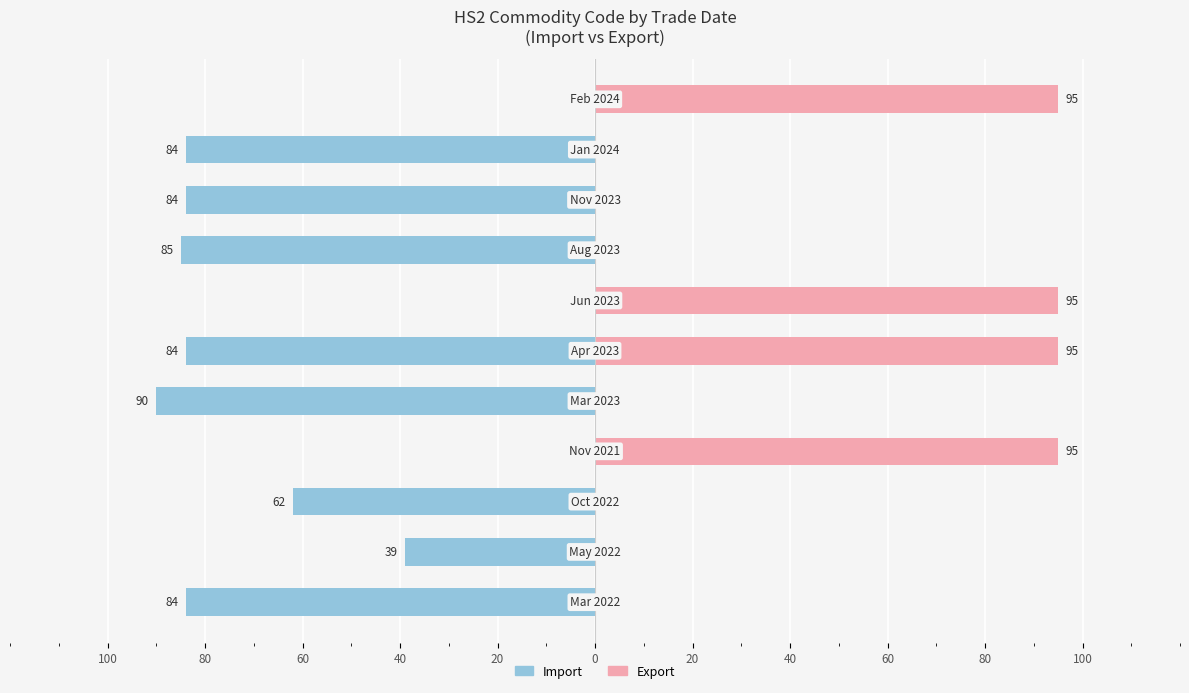

What is the sum of all Export values?

380